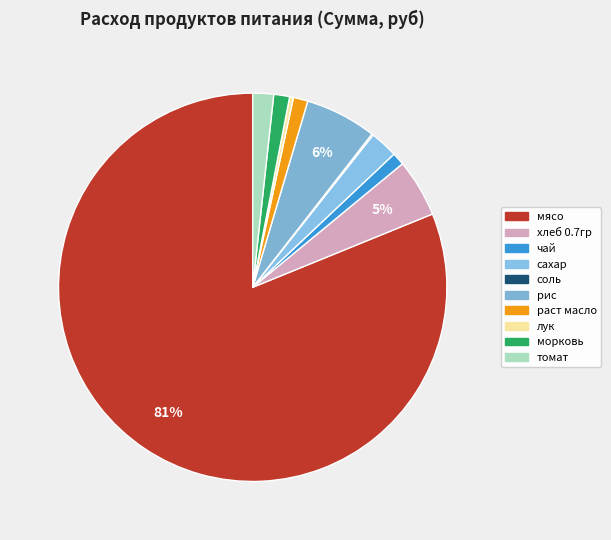

What is the change in value from лук to томат?

+233.7